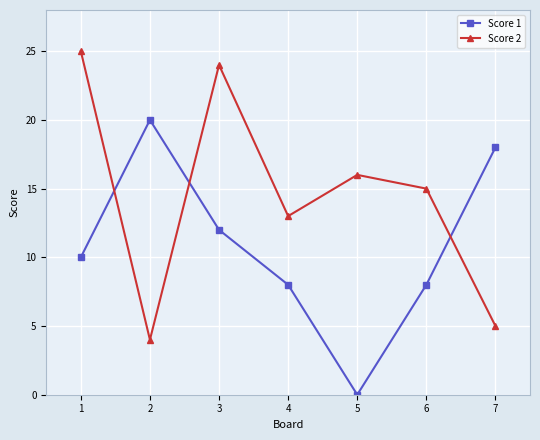

The value of Score 1 at 5 is 0. True or false?

True